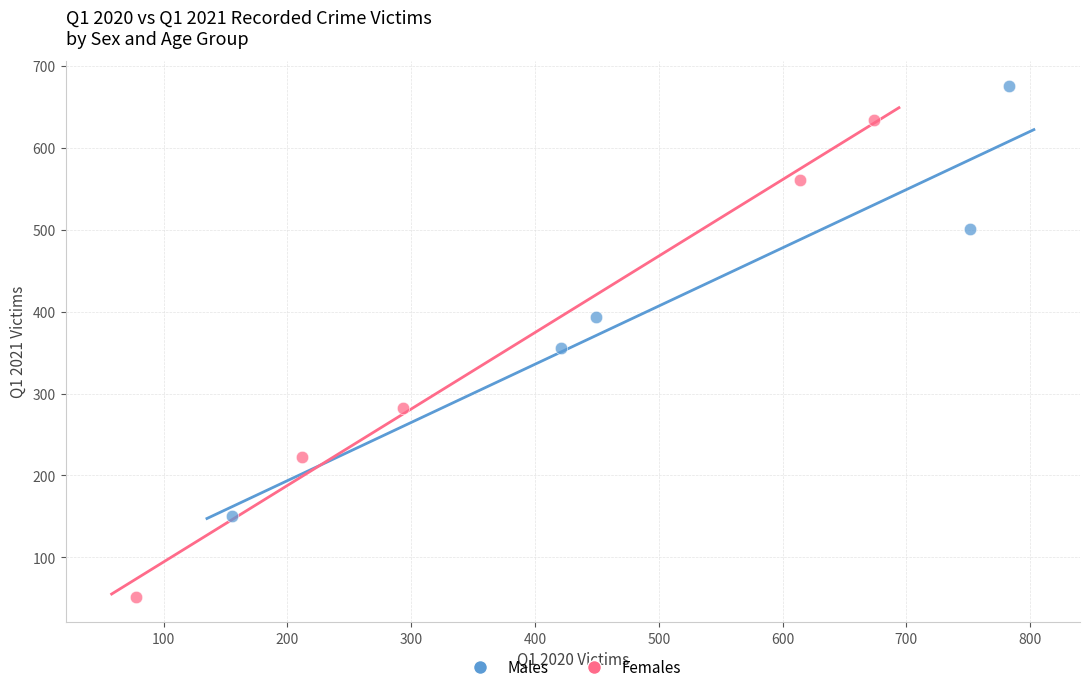

Which series contains the lowest Y value?

Females